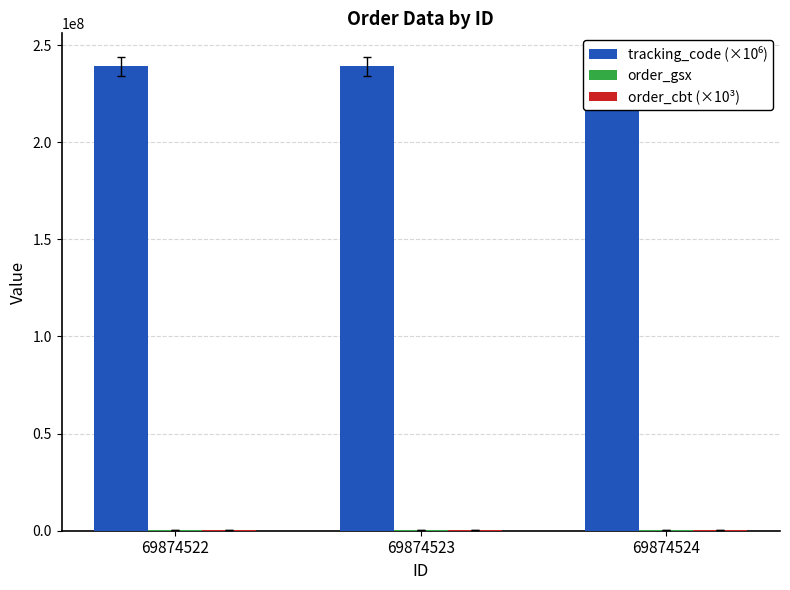

Rank the series at 69874524 from lowest to highest value.

order_cbt (×10³), order_gsx, tracking_code (×10⁶)